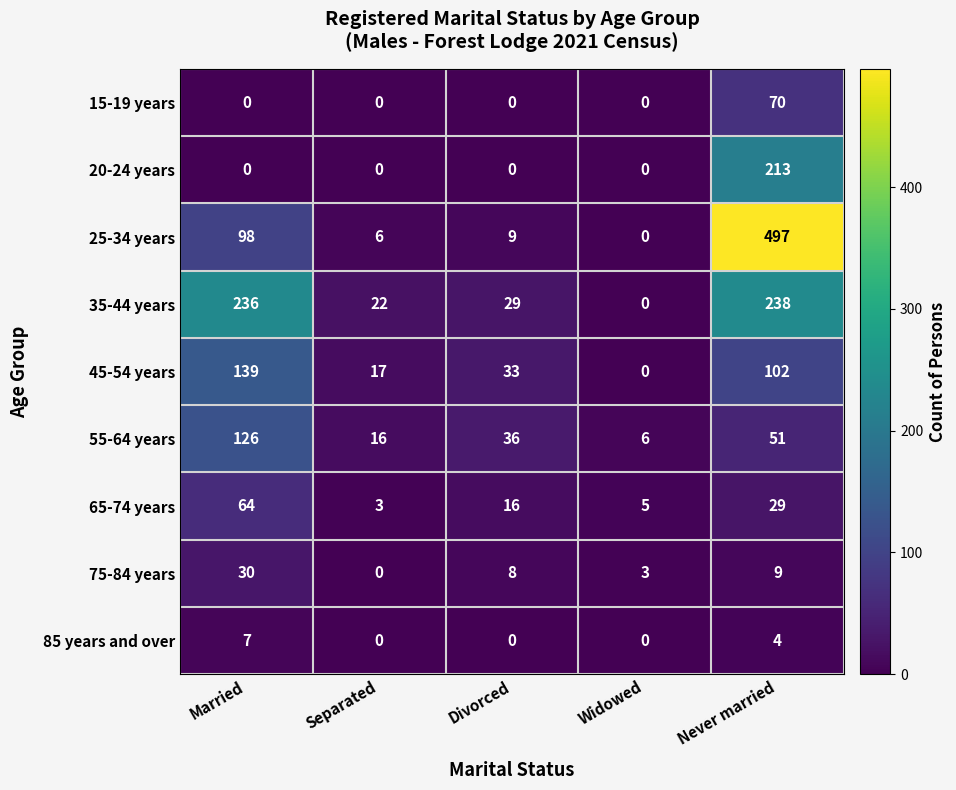

The value of 45-54 years at Never married is 138. True or false?

False